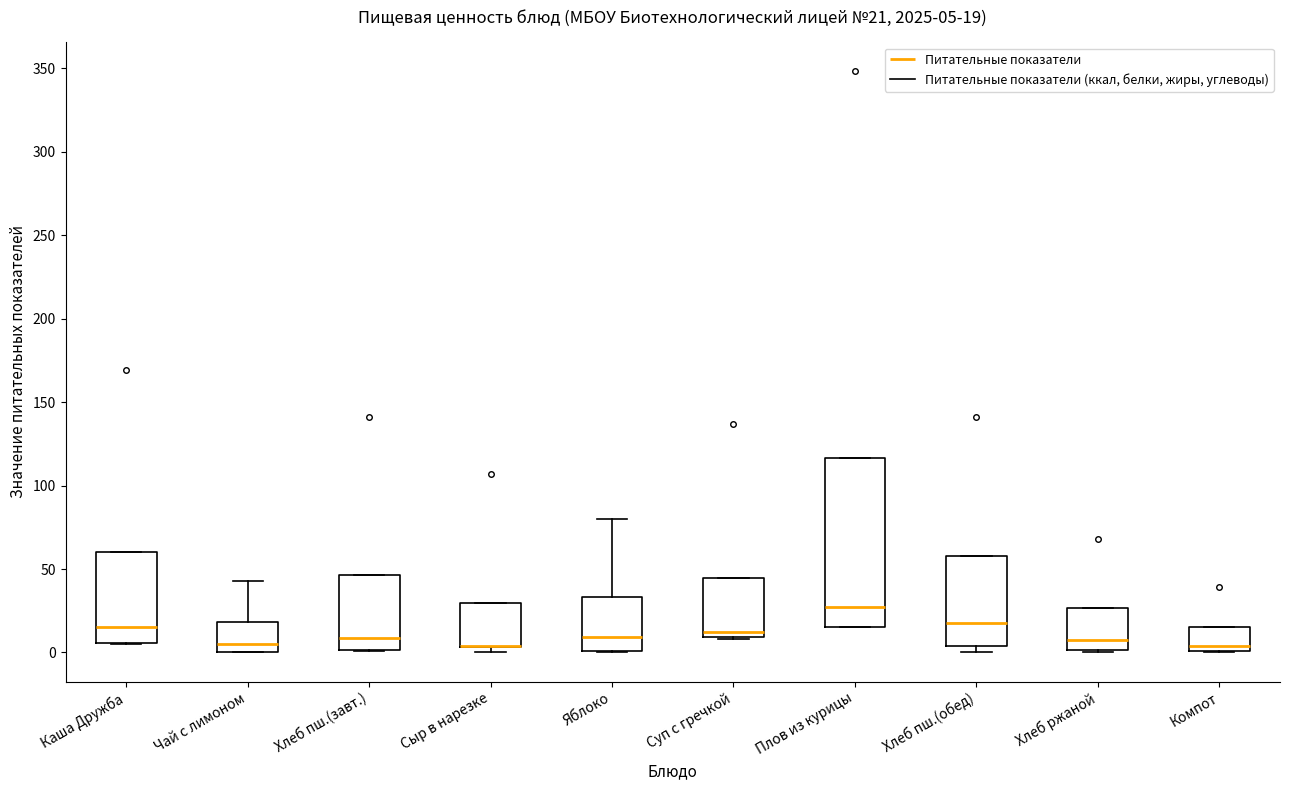

Which box is the tallest, from its lower edge to its upper edge?

Плов из курицы